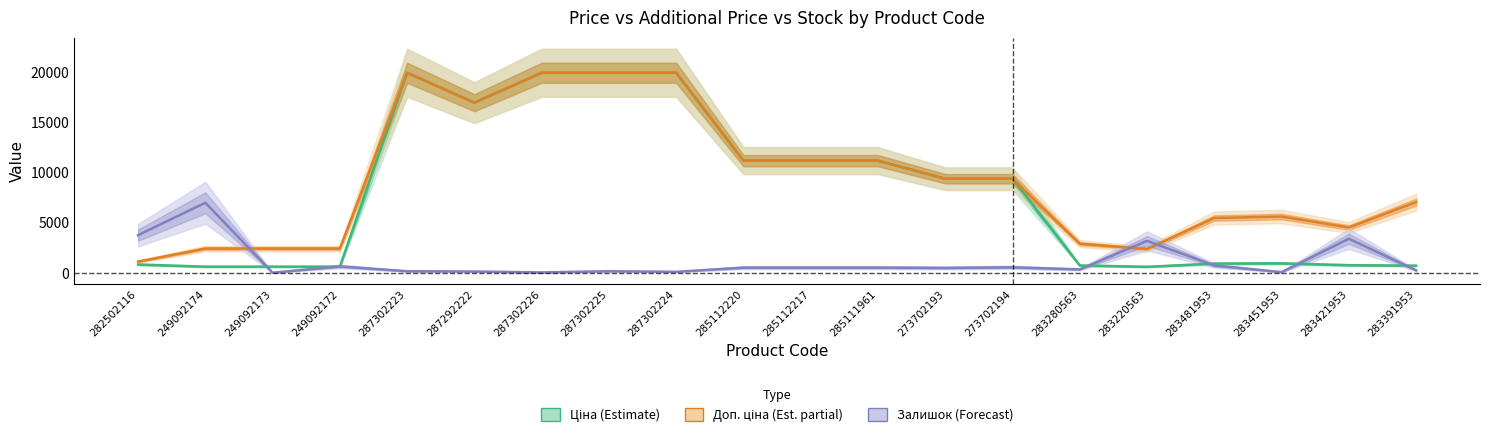

Reading right to left, what are all the values shown in this chart?

Ціна (Estimate): 705.1	752.2	934.5	910.4	591.6	724.5	9384.0	9384.0	11188.2	11188.2	11188.2	19964.2	19964.2	19964.2	16976.3	19964.2	603.7	603.7	603.7	818.5
Доп. ціна (Estimate based on partial data): 7051.3	4513.3	5607.2	5462.3	2366.5	2897.8	9384.0	9384.0	11188.2	11188.2	11188.2	19964.2	19964.2	19964.2	16976.3	19964.2	2414.8	2414.8	2414.8	1109.2
Залишок (Forecast): 239.9	3388.8	60.0	719.7	3178.8	329.9	539.8	479.8	509.8	509.8	509.8	90.0	149.9	30.0	120.0	149.9	629.8	0.0	6987.5	3748.6